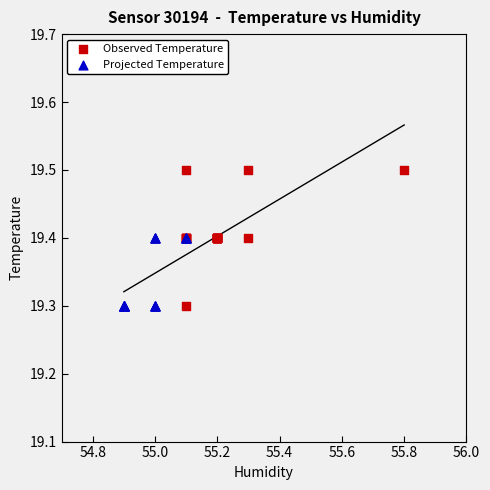

Which series contains the highest Y value?

Observed Temperature